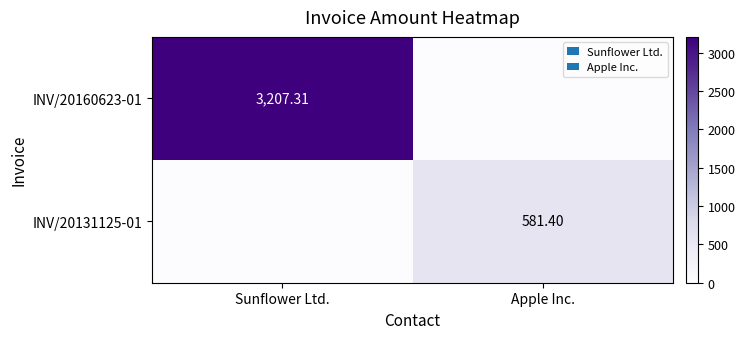

Where does the INV/20131125-01 series first go above 581?

Apple Inc.